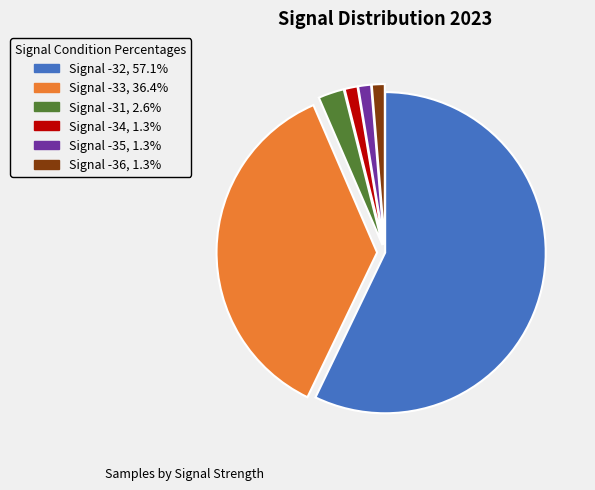

Is there a majority slice in this chart?

Yes